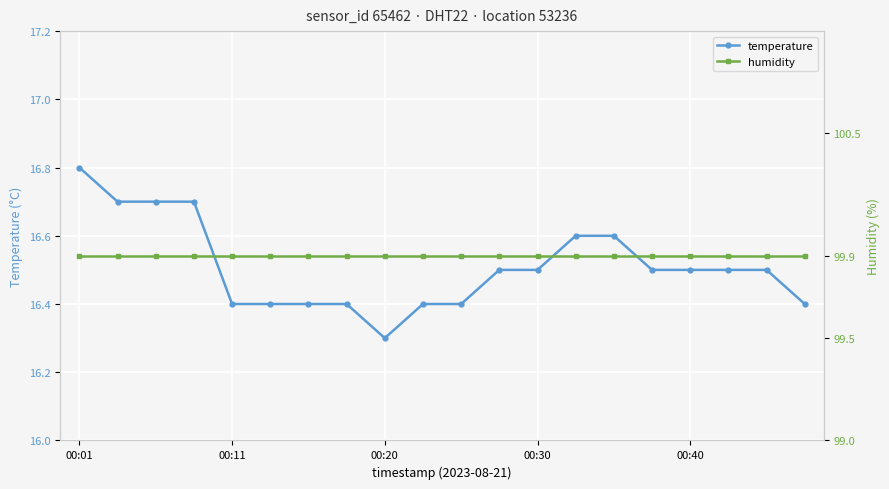

Is the value of temperature at 00:01 greater than the value of humidity at 15?

No